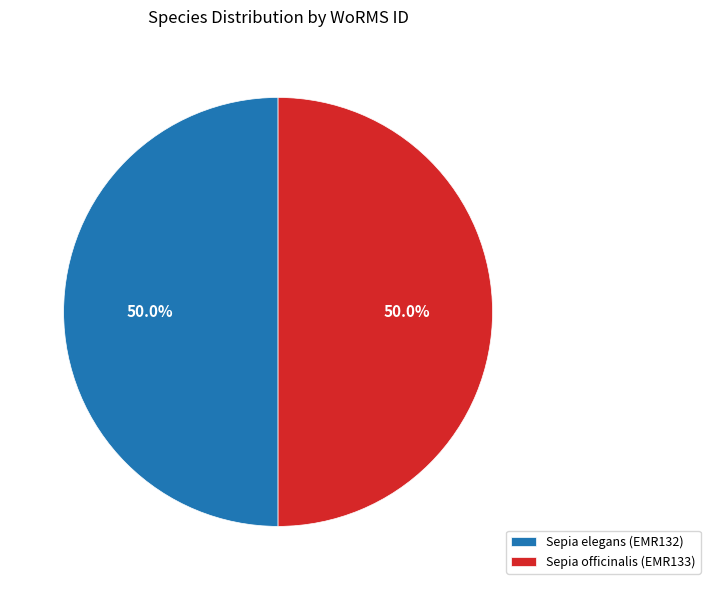

How many slices are in this pie chart?

2